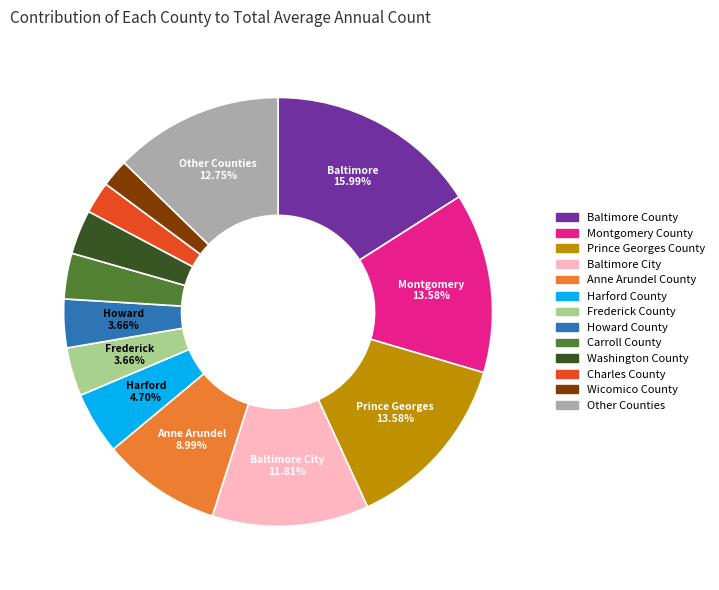

Between Anne Arundel County and Harford County, which is larger?

Anne Arundel County